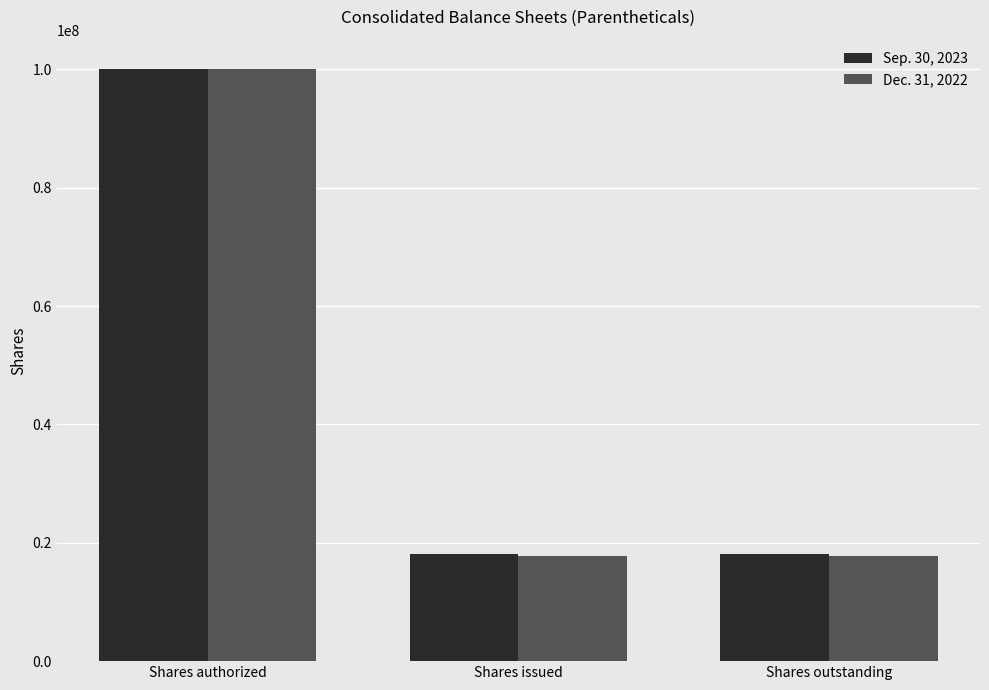

Is the value of Sep. 30, 2023 at Shares issued greater than the value of Dec. 31, 2022 at Shares authorized?

No